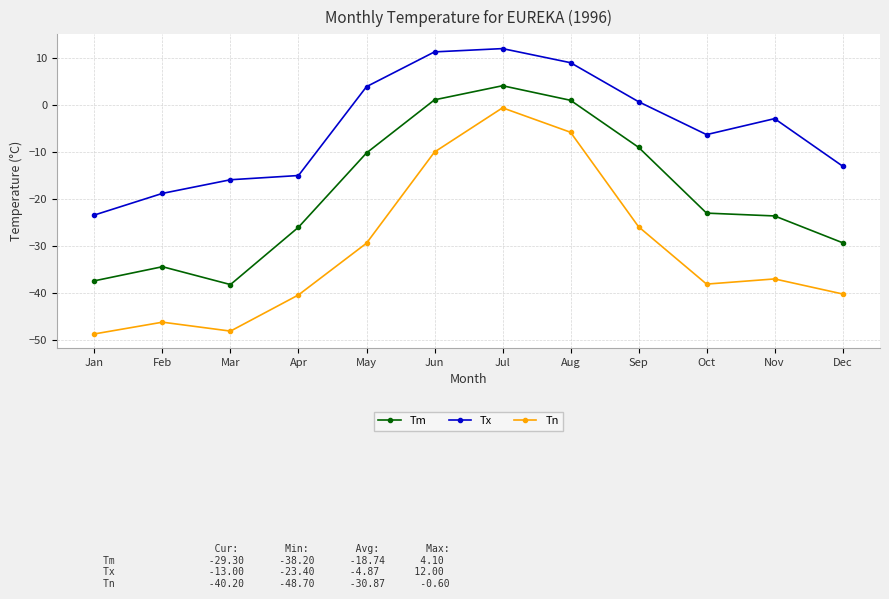

What is the difference between the maximum and minimum values in the Tx series?

35.4